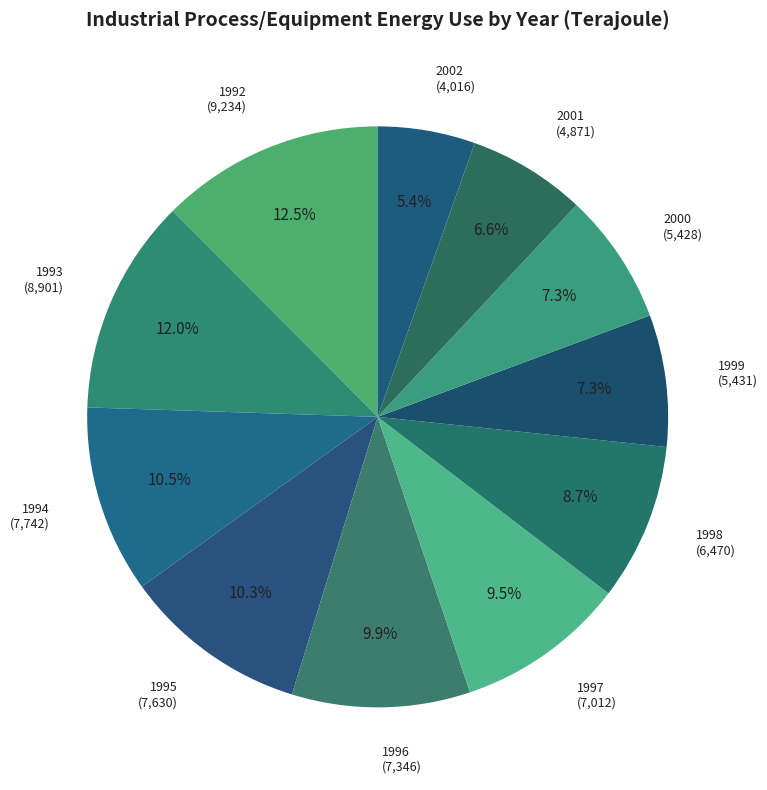

Which has a higher value, 2001 or 1992?

1992